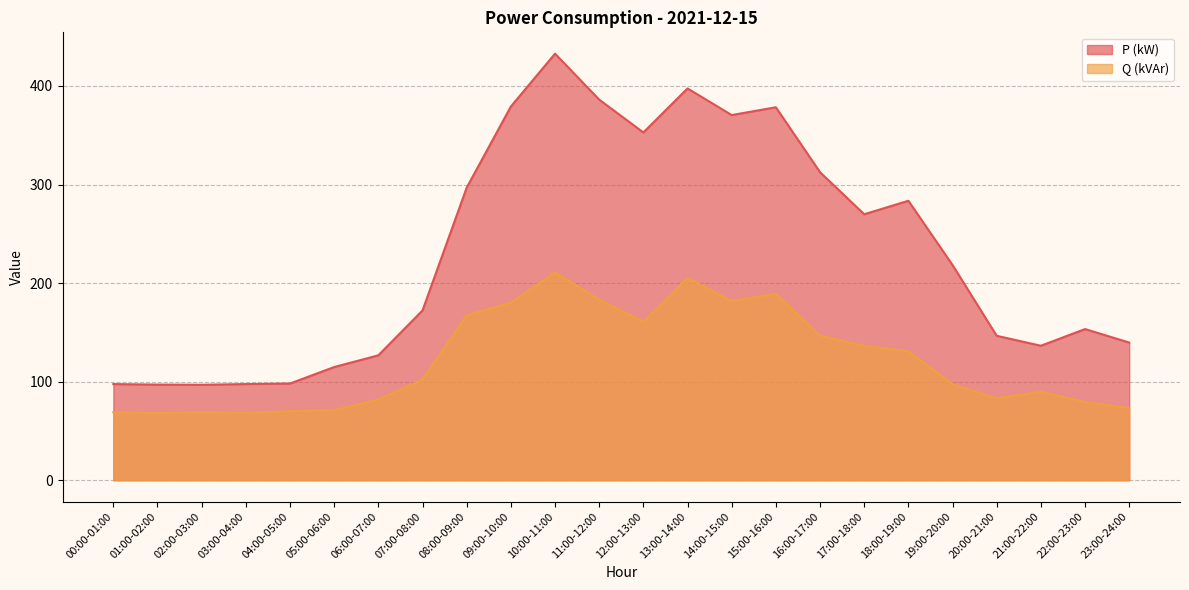

True or false: P (kW) and Q (kVAr) cross at least once.

False